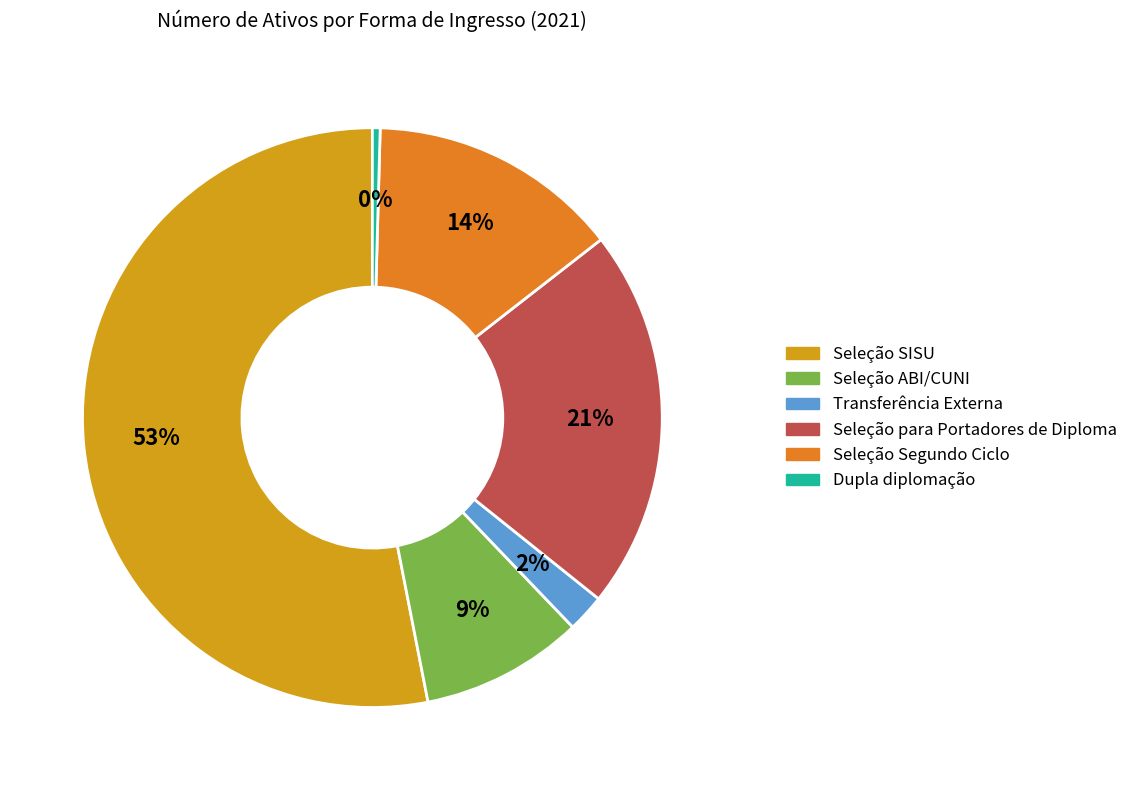

Which has a higher value, Seleção SISU or Seleção Segundo Ciclo?

Seleção SISU